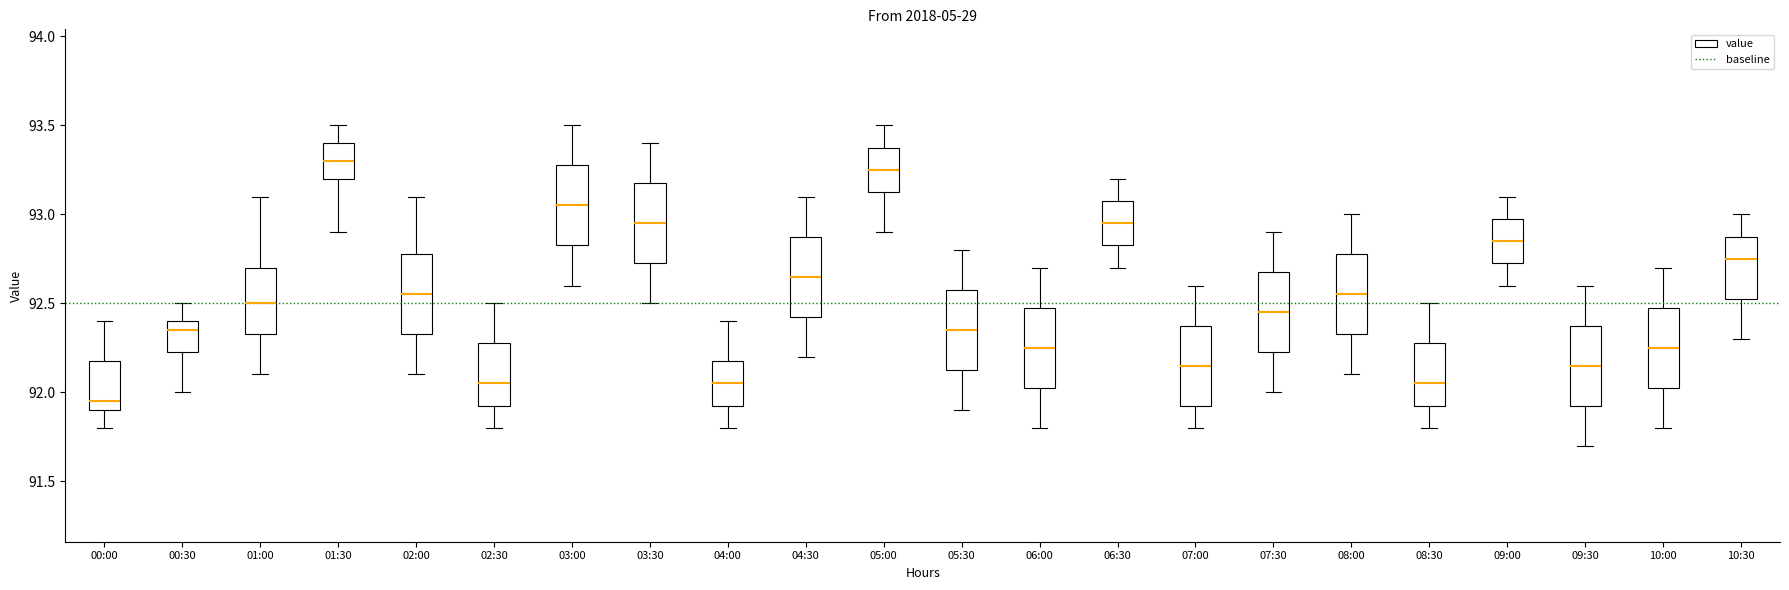

Reading left to right, read every box against the y-axis: the position of its median line, the range the box covers, and the ends of its whiskers. The values are not printed on the chart, so give them approximately, as read against the axis.

00:00: median 91.95, box 91.90 to 92.20, whiskers 91.80 to 92.40
00:30: median 92.35, box 92.25 to 92.40, whiskers 92.00 to 92.50
01:00: median 92.50, box 92.35 to 92.70, whiskers 92.10 to 93.10
01:30: median 93.30, box 93.20 to 93.40, whiskers 92.90 to 93.50
02:00: median 92.55, box 92.35 to 92.80, whiskers 92.10 to 93.10
02:30: median 92.05, box 91.95 to 92.30, whiskers 91.80 to 92.50
03:00: median 93.05, box 92.85 to 93.30, whiskers 92.60 to 93.50
03:30: median 92.95, box 92.75 to 93.20, whiskers 92.50 to 93.40
04:00: median 92.05, box 91.95 to 92.20, whiskers 91.80 to 92.40
04:30: median 92.65, box 92.45 to 92.90, whiskers 92.20 to 93.10
05:00: median 93.25, box 93.15 to 93.40, whiskers 92.90 to 93.50
05:30: median 92.35, box 92.15 to 92.60, whiskers 91.90 to 92.80
06:00: median 92.25, box 92.05 to 92.50, whiskers 91.80 to 92.70
06:30: median 92.95, box 92.85 to 93.10, whiskers 92.70 to 93.20
07:00: median 92.15, box 91.95 to 92.40, whiskers 91.80 to 92.60
07:30: median 92.45, box 92.25 to 92.70, whiskers 92.00 to 92.90
08:00: median 92.55, box 92.35 to 92.80, whiskers 92.10 to 93.00
08:30: median 92.05, box 91.95 to 92.30, whiskers 91.80 to 92.50
09:00: median 92.85, box 92.75 to 93.00, whiskers 92.60 to 93.10
09:30: median 92.15, box 91.95 to 92.40, whiskers 91.70 to 92.60
10:00: median 92.25, box 92.05 to 92.50, whiskers 91.80 to 92.70
10:30: median 92.75, box 92.55 to 92.90, whiskers 92.30 to 93.00